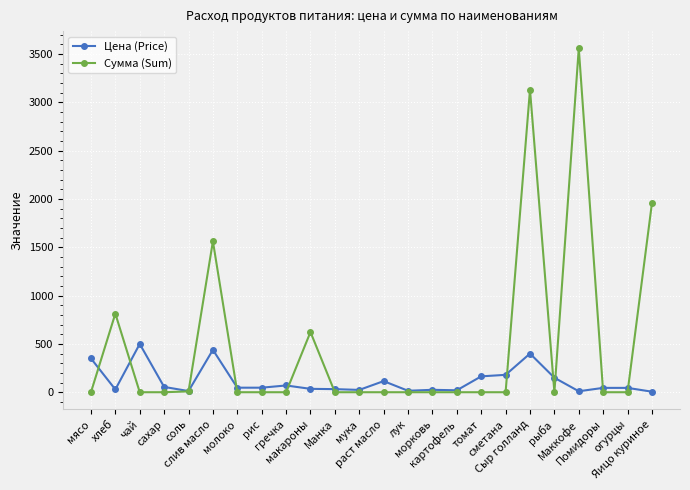

True or false: Сумма (Sum) has a value of -1141.1 at огурцы.

False